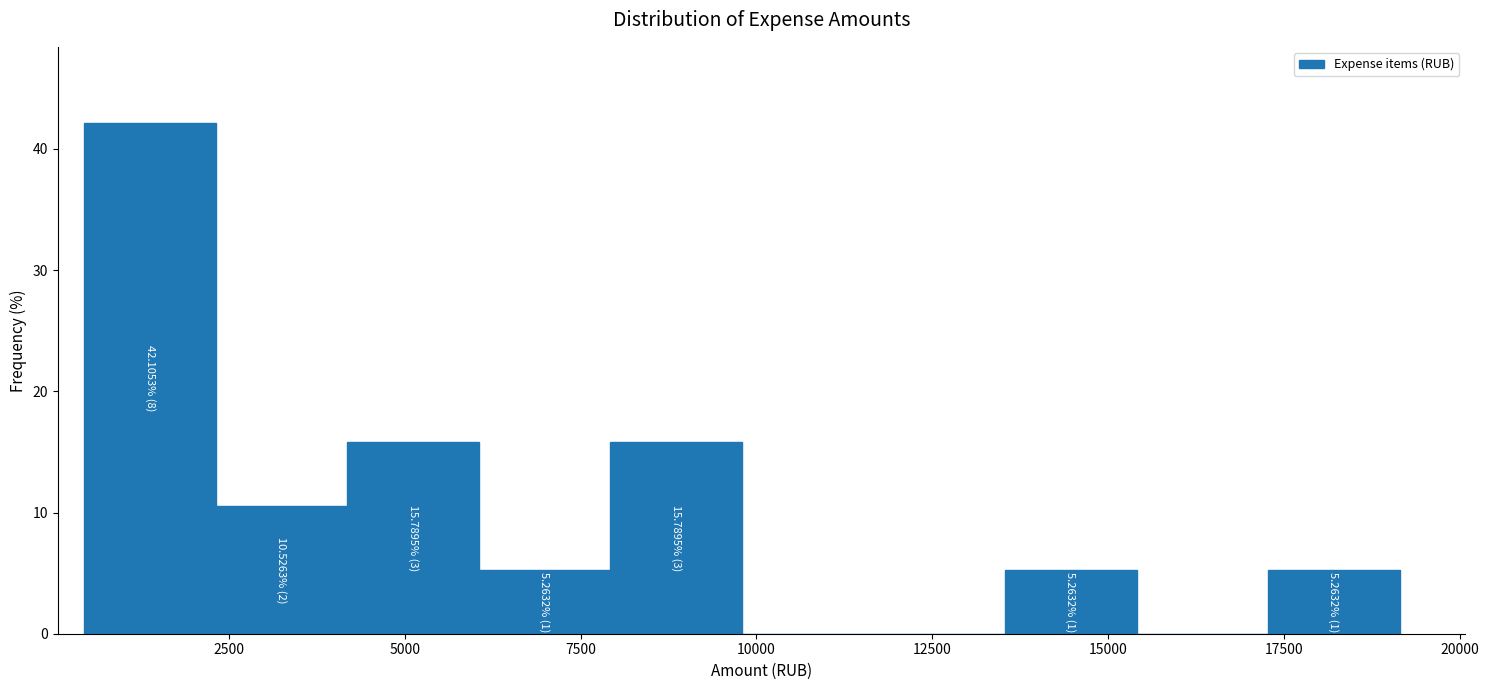

Around what value on the x-axis is the tallest bar? Give the approximate position of its centre, as read against the axis.

1500